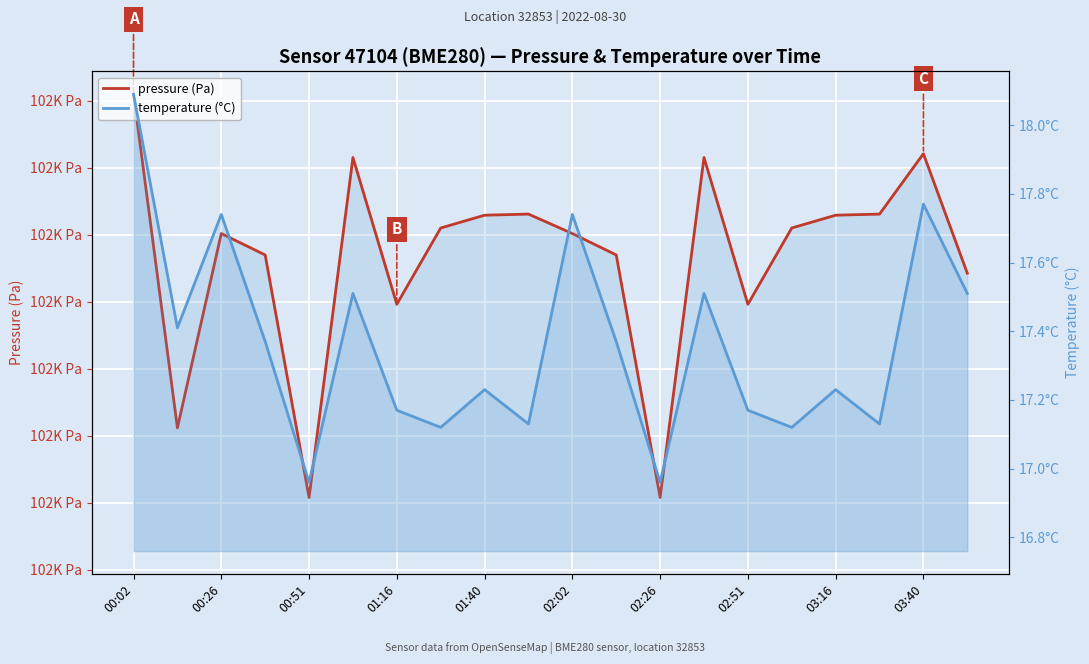

What is the sum of all temperature (°C) values?

347.2